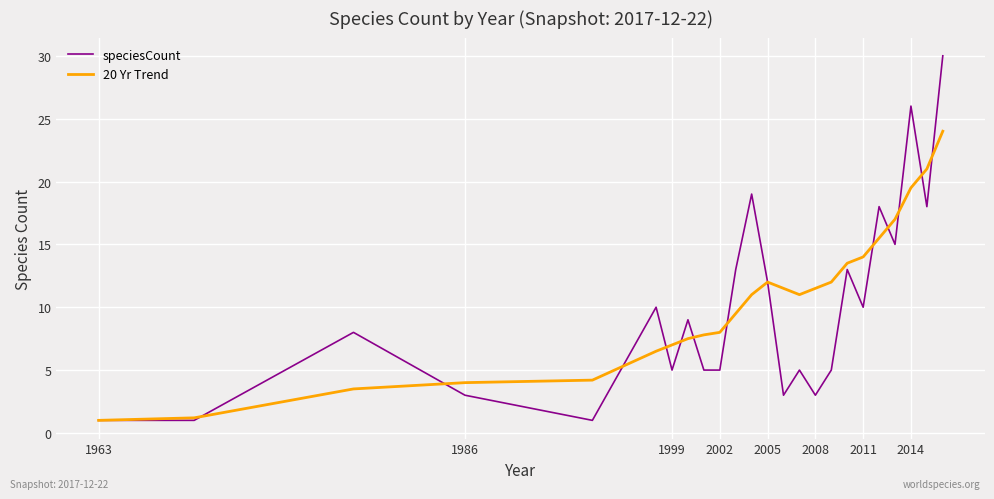

Reading left to right, list all the values displayed in this chart.

speciesCount: 1.0	1.0	8.0	3.0	1.0	10.0	5.0	9.0	5.0	5.0	13.0	19.0	12.0	3.0	5.0	3.0	5.0	13.0	10.0	18.0	15.0	26.0	18.0	30.0
20 Yr Trend: 1.0	1.2	3.5	4.0	4.2	6.5	7.0	7.5	7.8	8.0	9.5	11.0	12.0	11.5	11.0	11.5	12.0	13.5	14.0	15.5	17.0	19.5	21.0	24.0